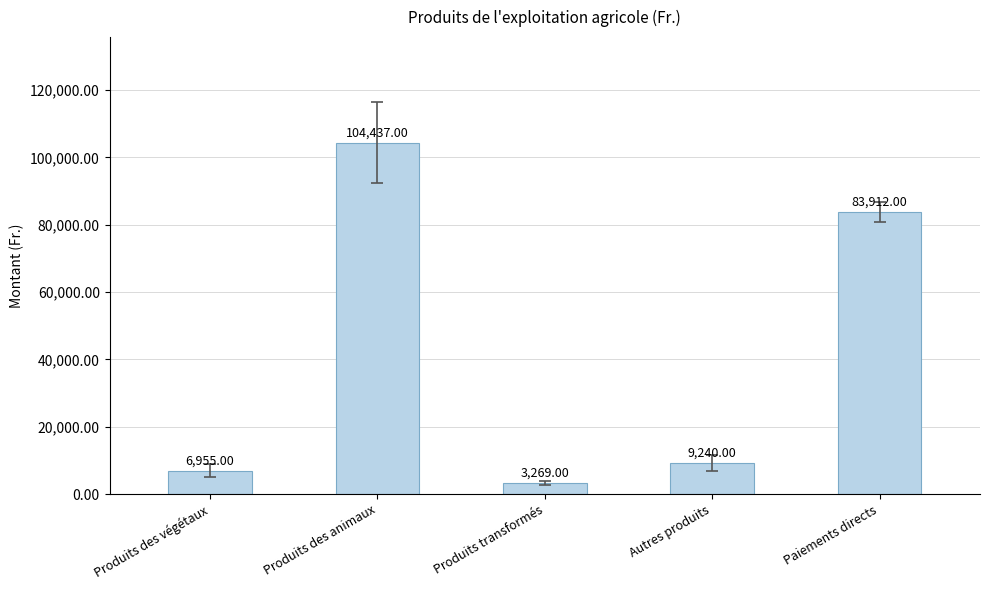

How many bars are there in total?

5